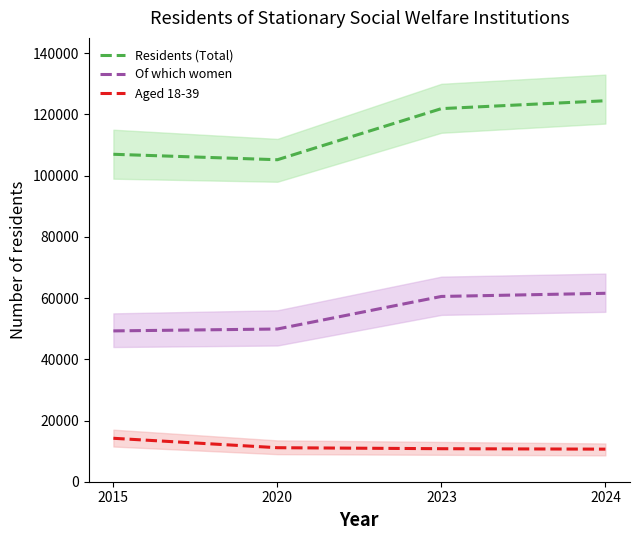

The value of Residents (Total) at 2023 is 121892. True or false?

True